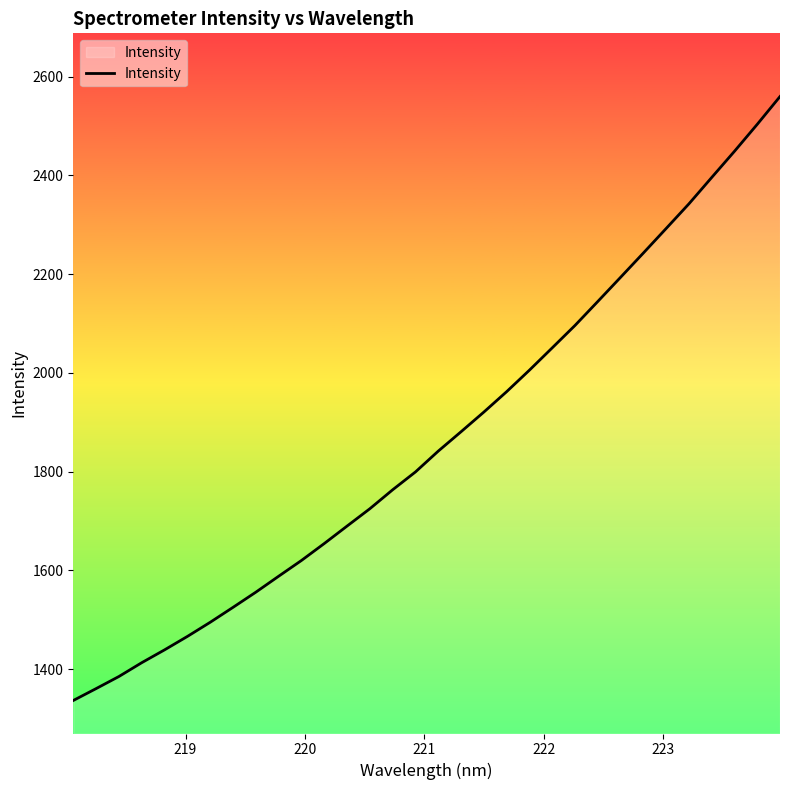

What is the maximum value shown in the chart?

2559.5